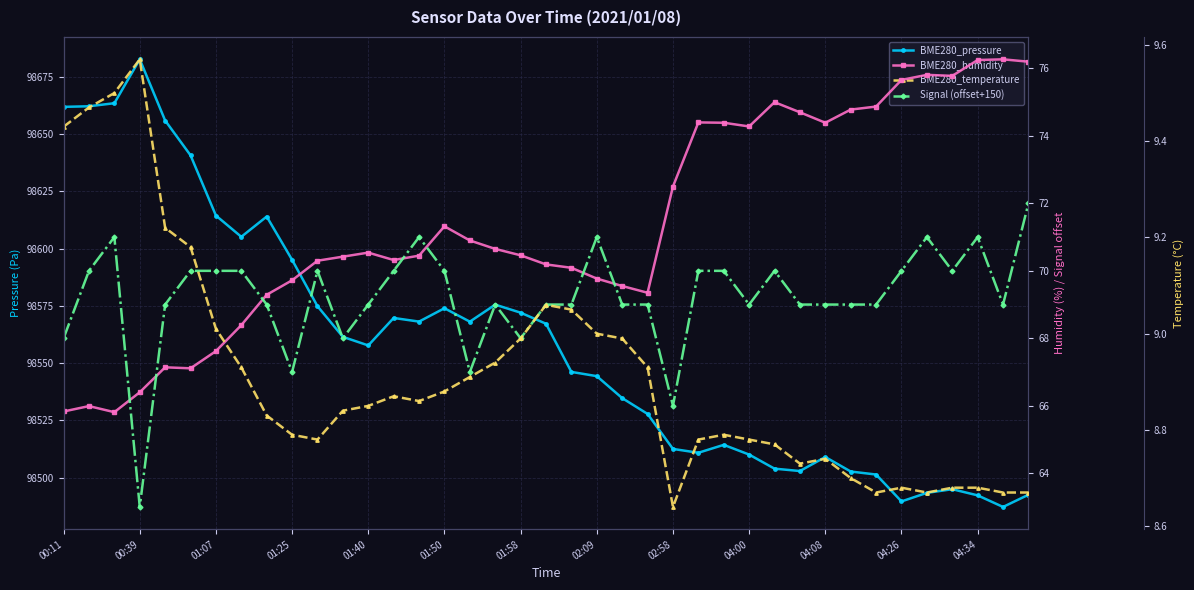

Which series has the widest spread of values?

BME280_pressure